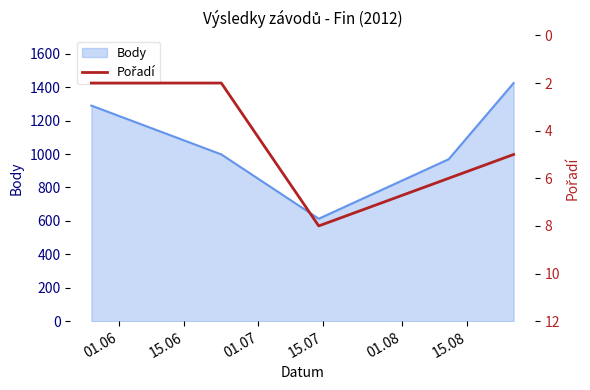

What is the maximum value for Body?

1425